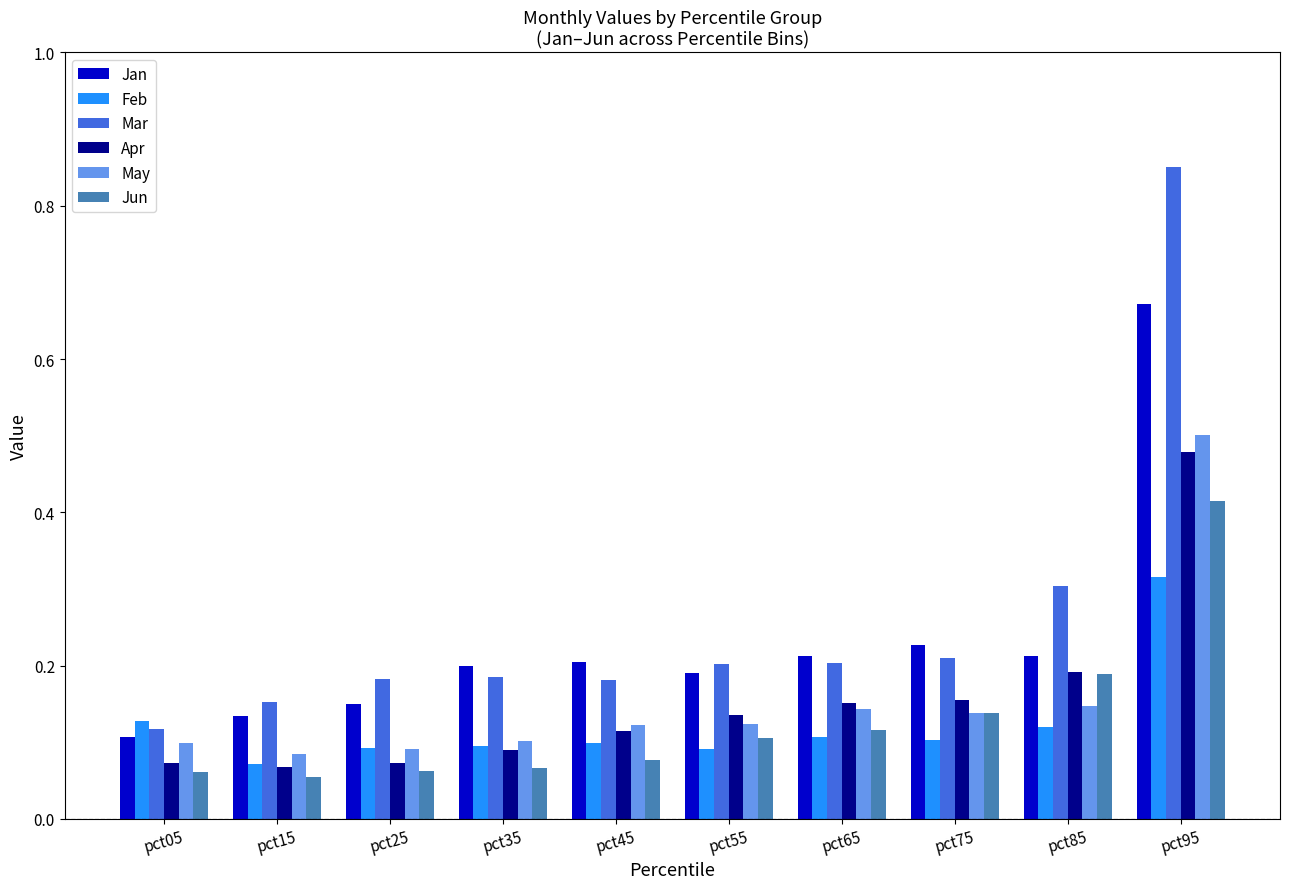

What is the sum of all Jun values?

1.3